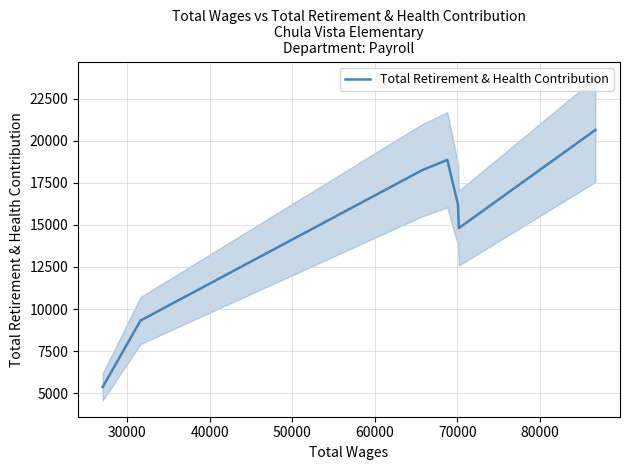

What is the difference between the second highest and second lowest values?

9548